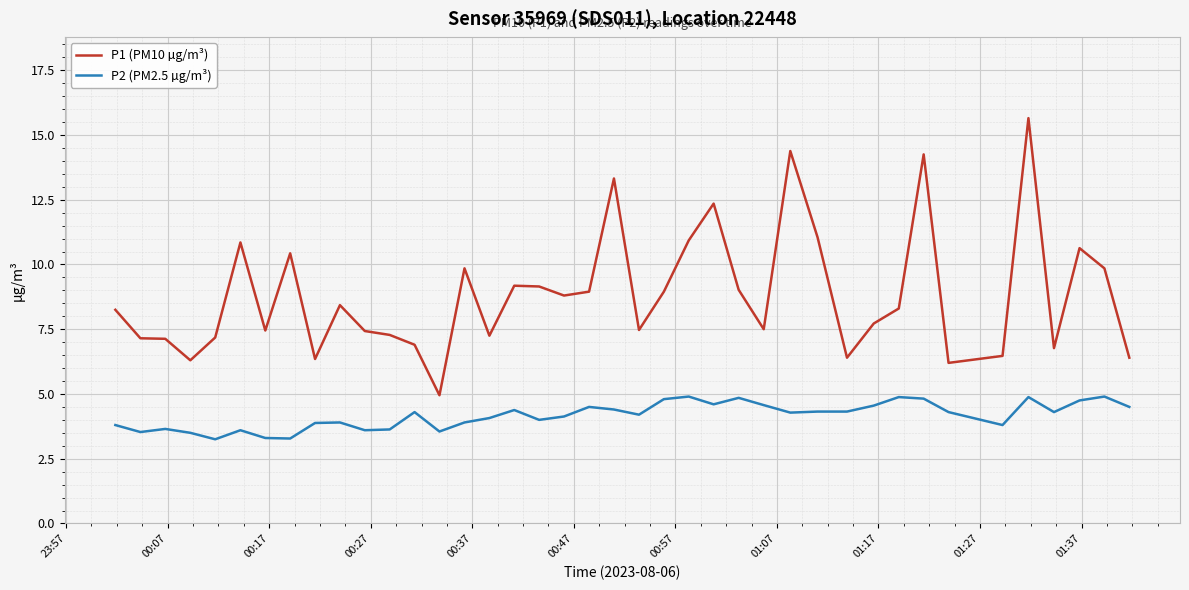

True or false: P2 (PM2.5 µg/m³) and P1 (PM10 µg/m³) intersect in this chart.

False